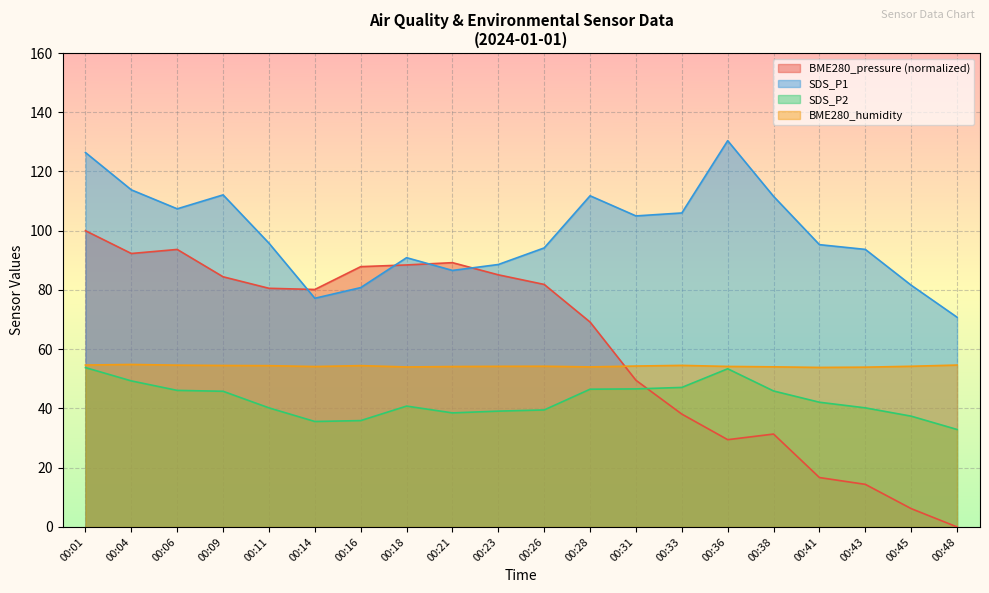

What is the total value across all series at 00:43?

202.2